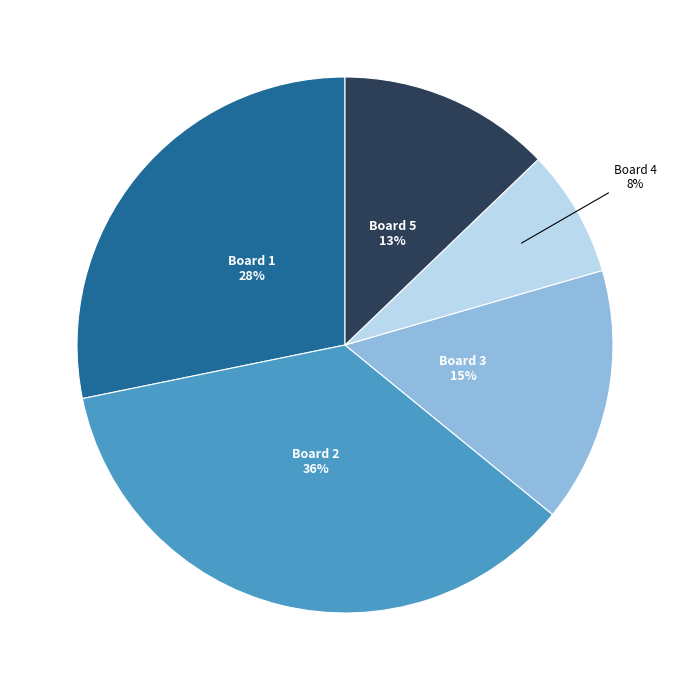

Is there a majority slice in this chart?

No